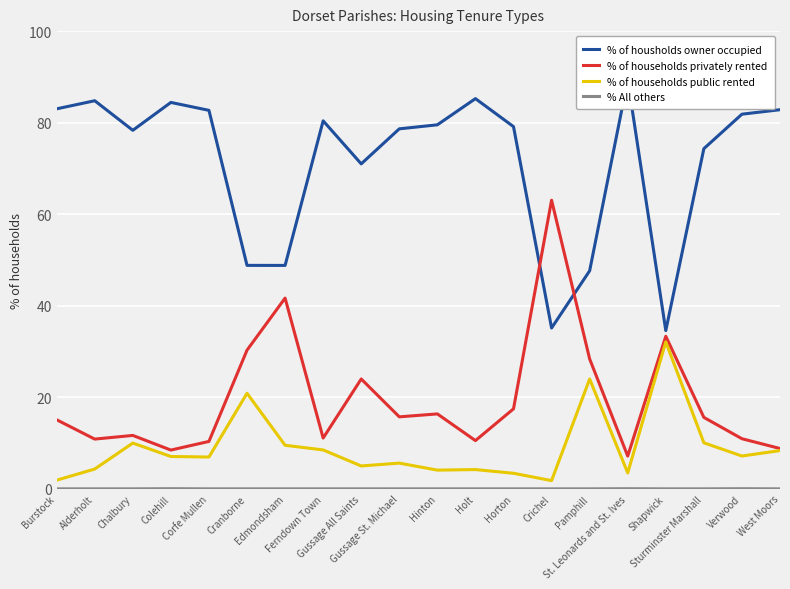

What are all the series names shown in the legend?

% of housholds owner occupied, % of households privately rented, % of households public rented, % All others